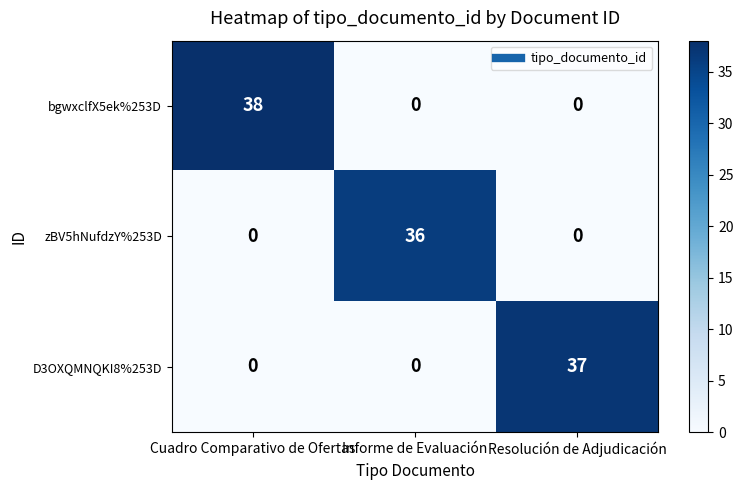

Which category has the highest value across all series?

Cuadro Comparativo de Ofertas